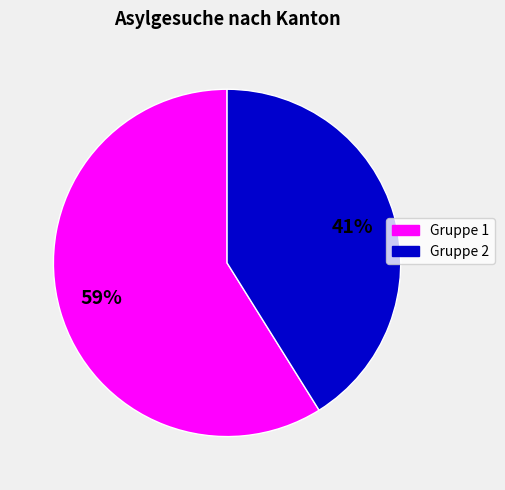

Count the number of slices in the pie.

2